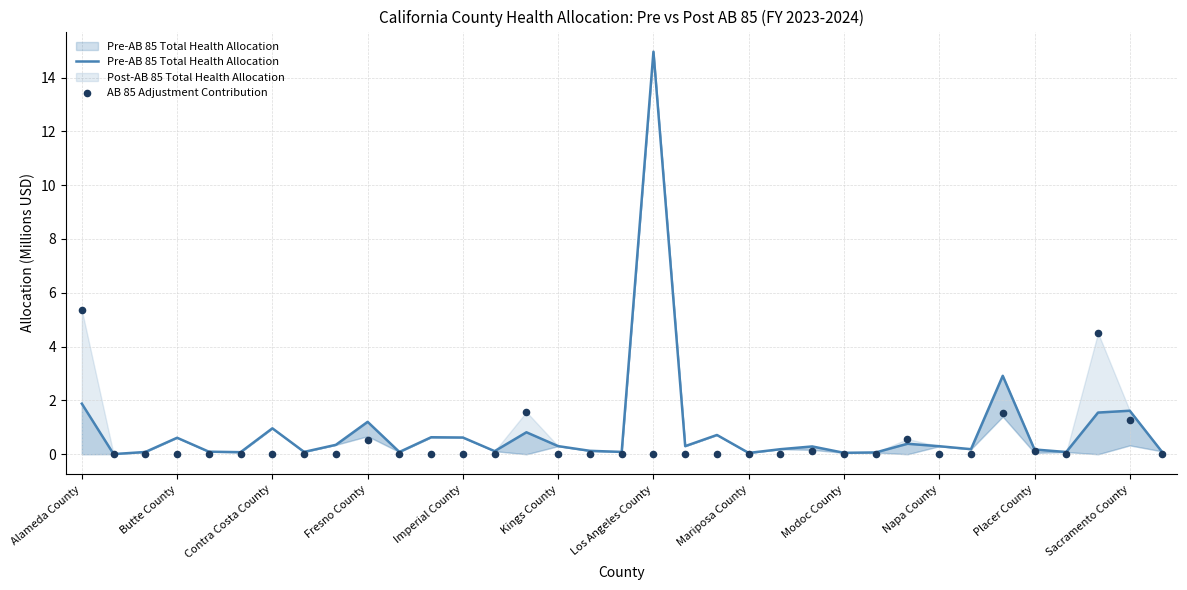

Which series has the widest spread of Y values?

Pre-AB 85 Total Health Allocation